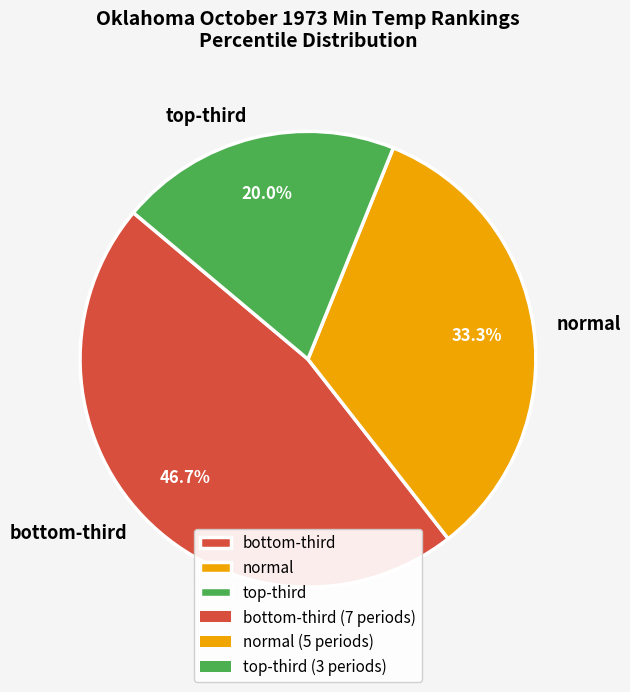

To the nearest percent, what is the average slice percentage?

33%